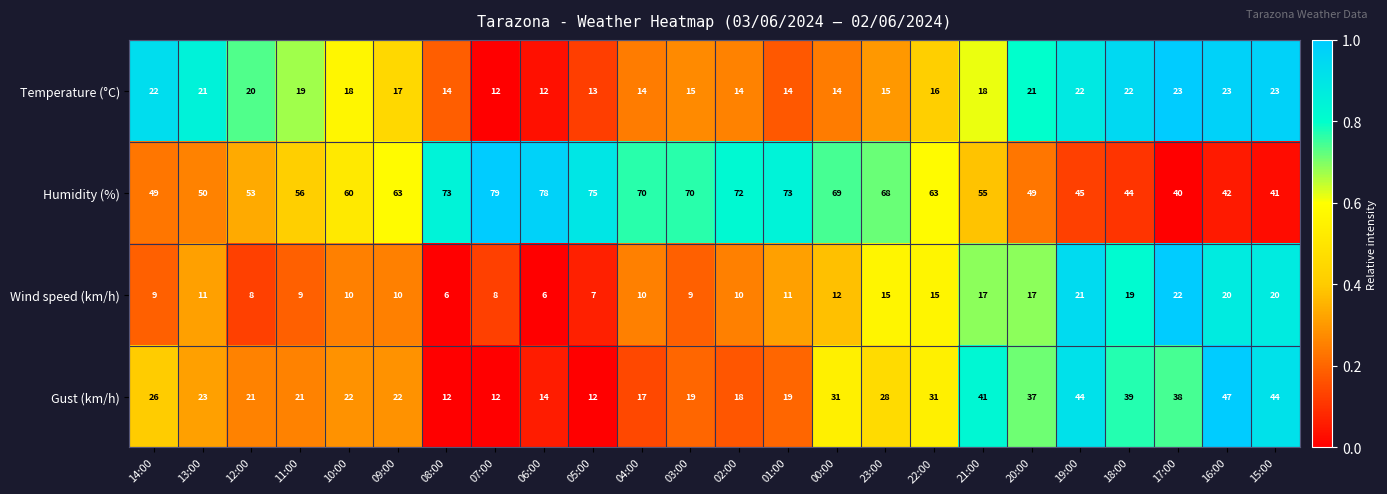

What is the average value of the Temperature (°C) series?

18